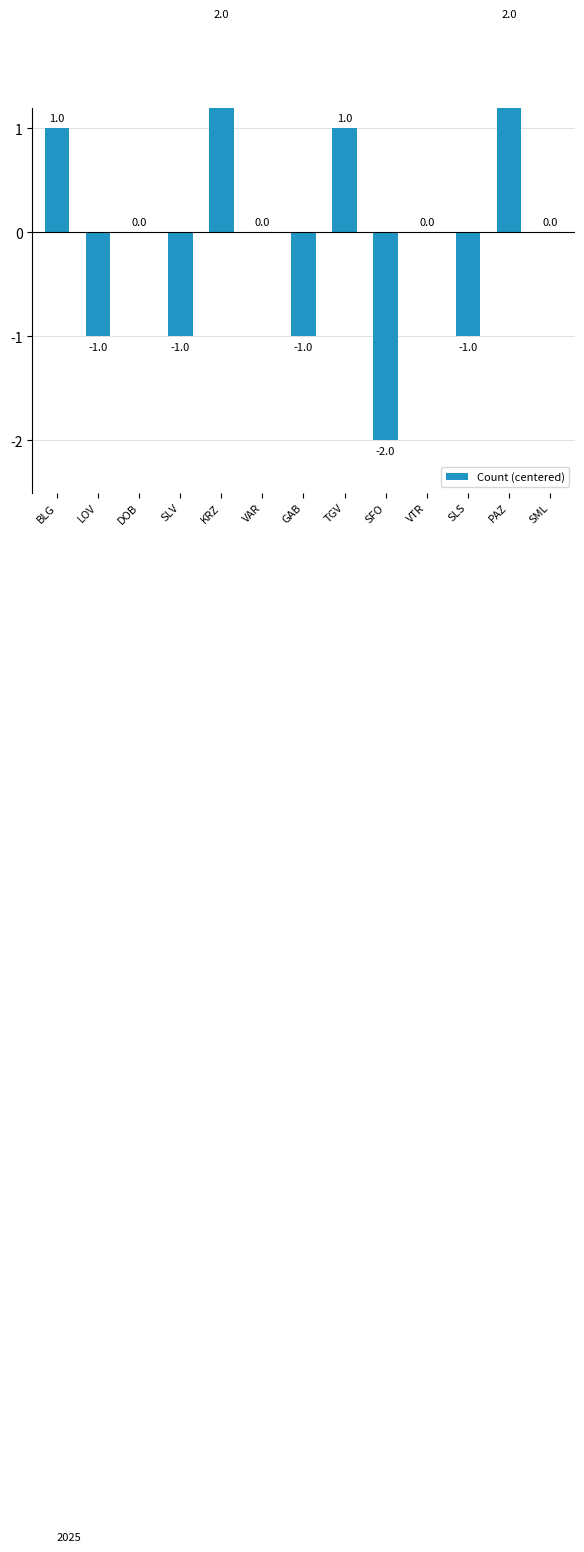

At which category does the chart reach its peak across all series?

KRZ